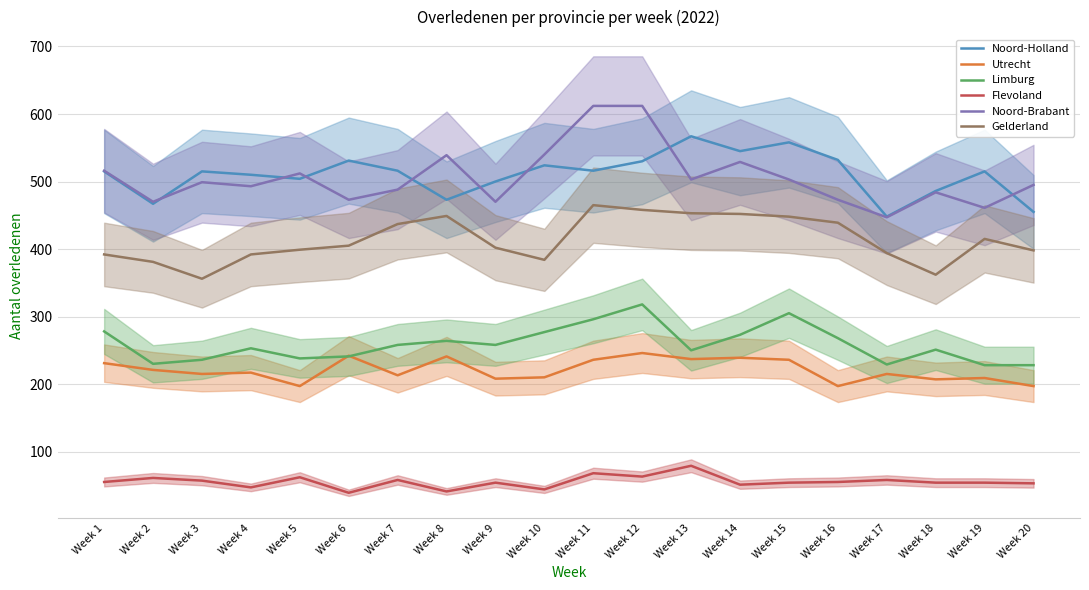

True or false: Noord-Brabant and Gelderland cross at least once.

False